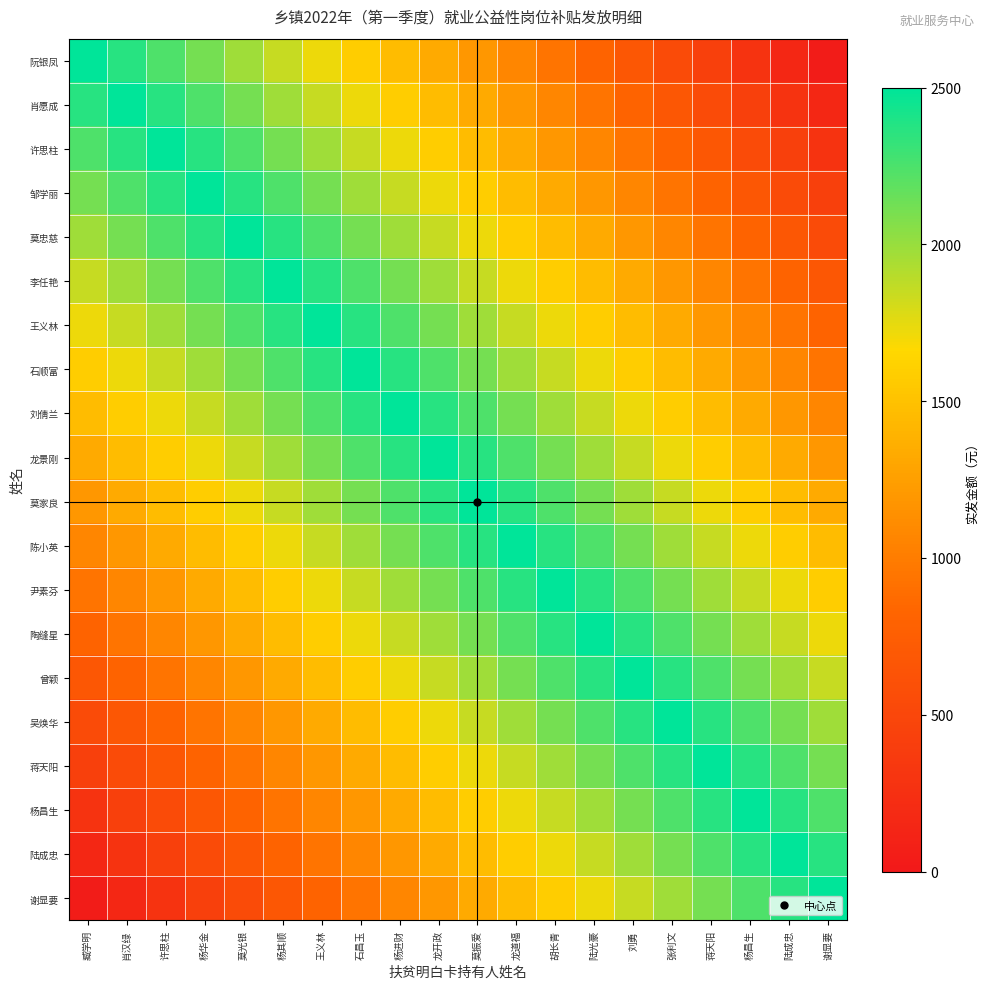

What is the smallest value displayed?

30